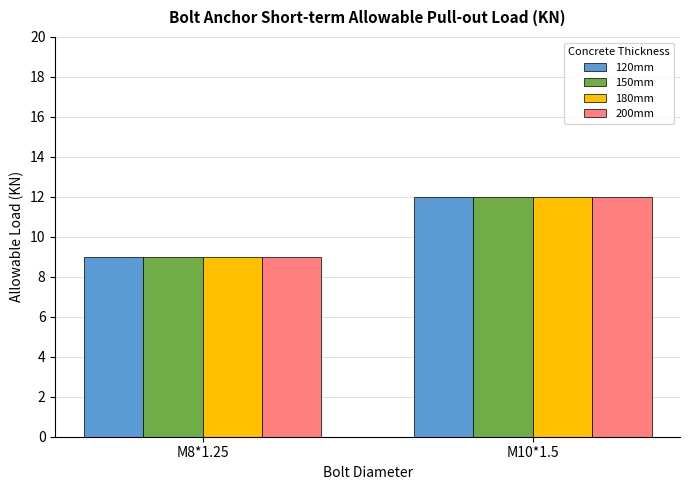

List the labels in order of 120mm value, smallest first.

M8*1.25, M10*1.5